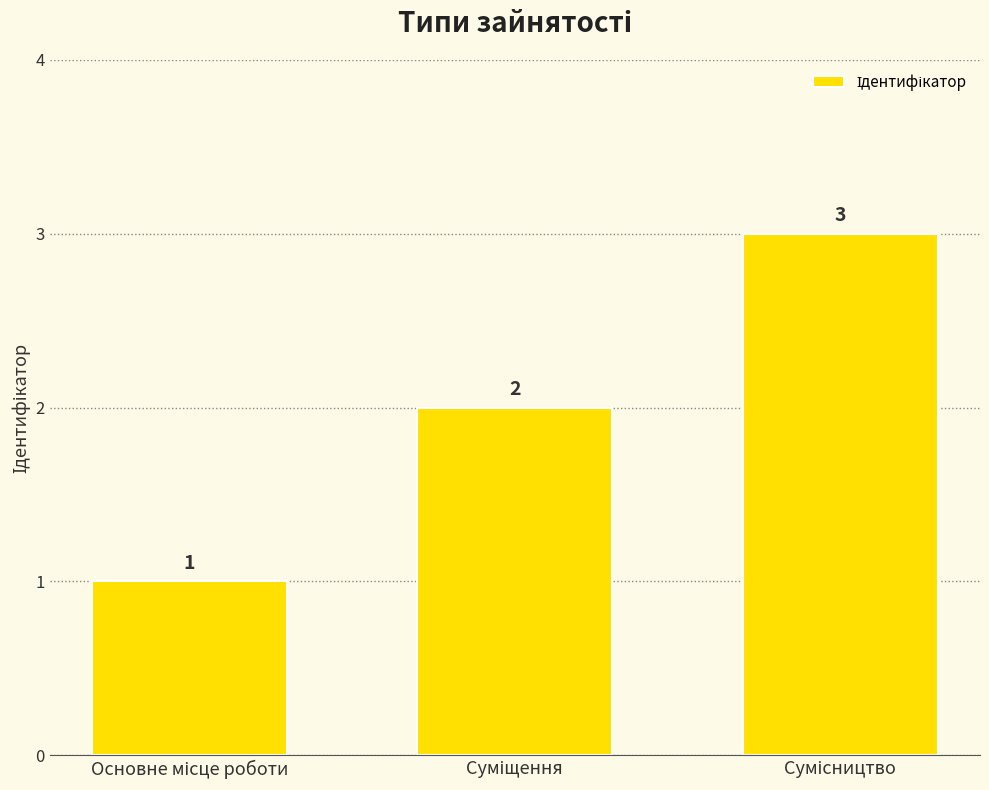

What is the sum of all values?

6